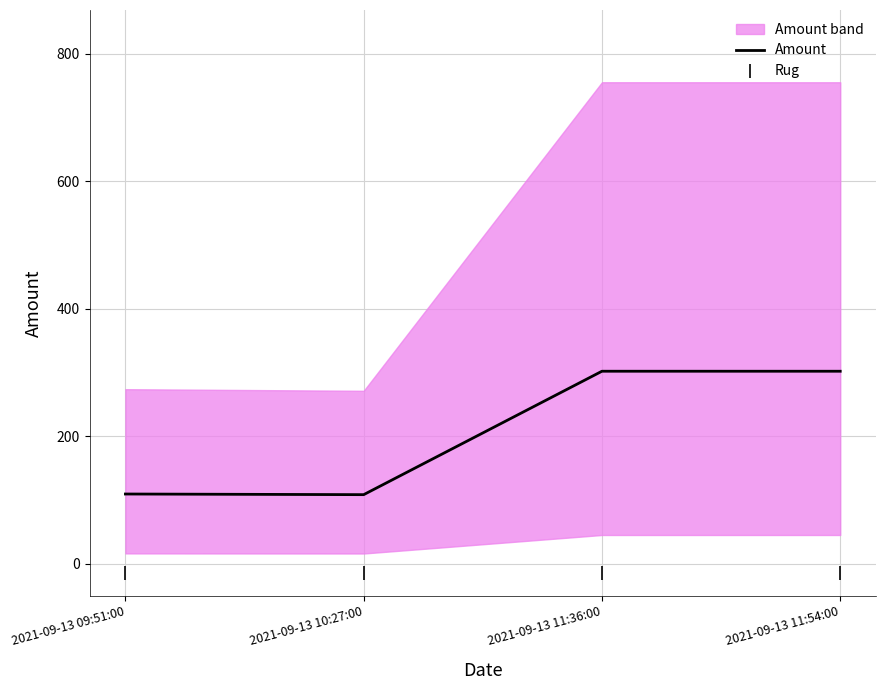

What is the minimum value for Amount?

108.6